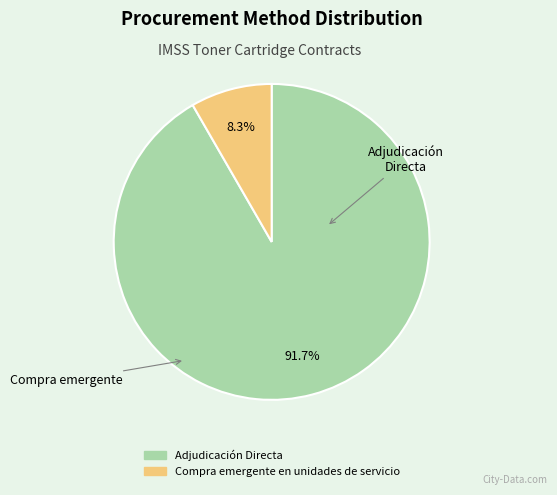

What is the largest slice in the pie chart?

Adjudicación Directa